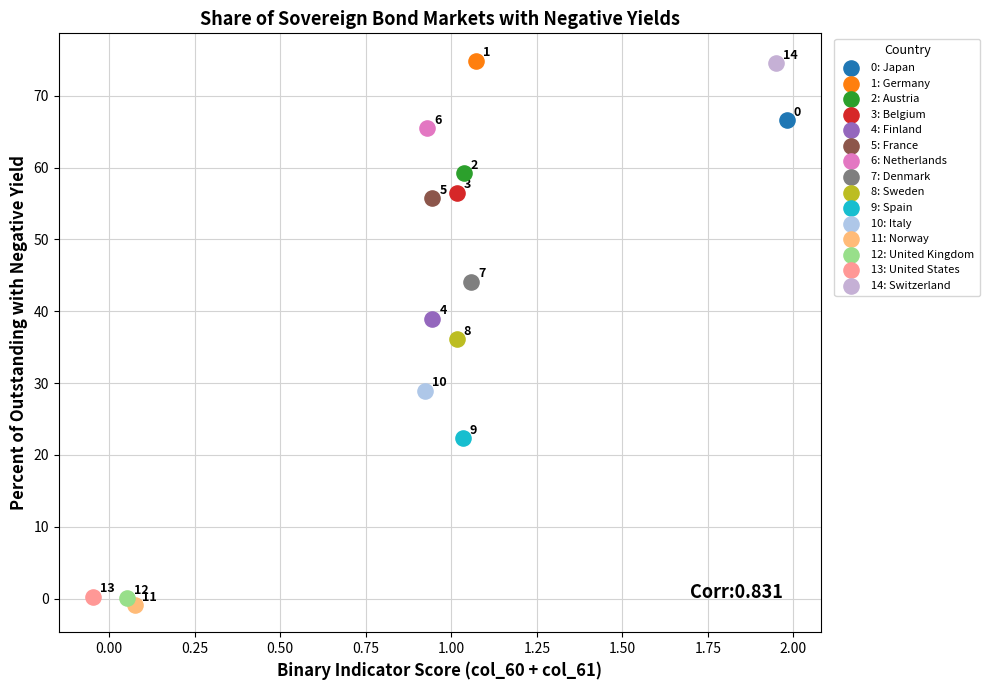

Which series contains the highest Y value?

1: Germany